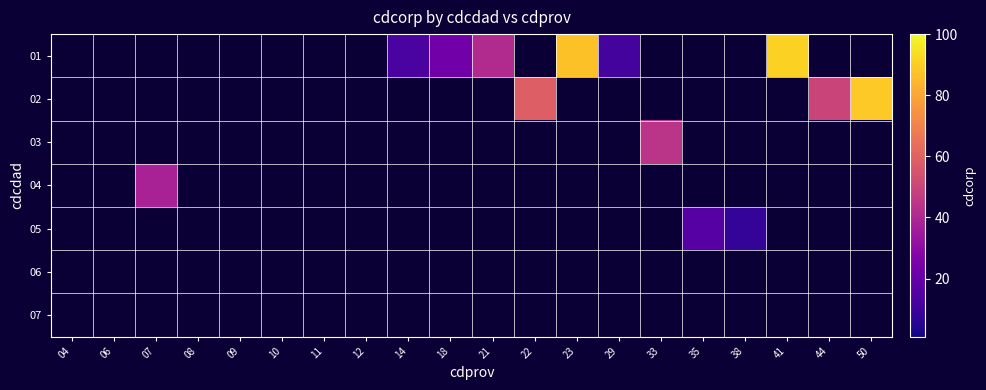

What is the maximum value shown in the chart?

91.0